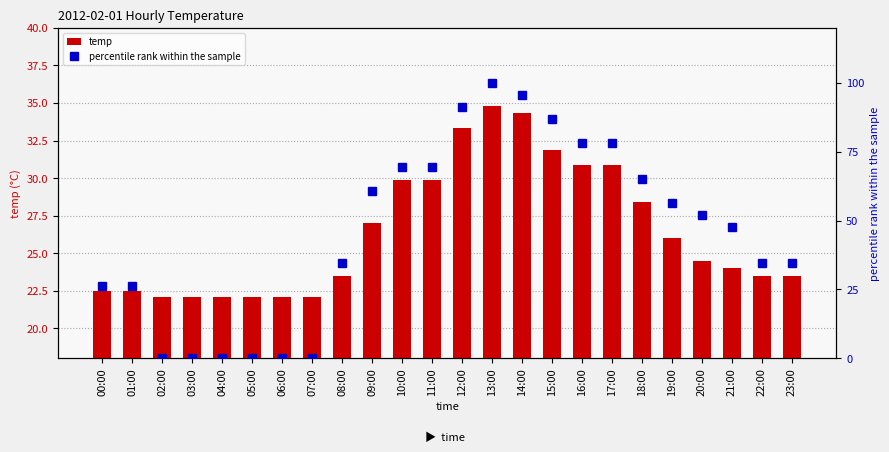

The value of temp at 18:00 is 42.5. True or false?

False